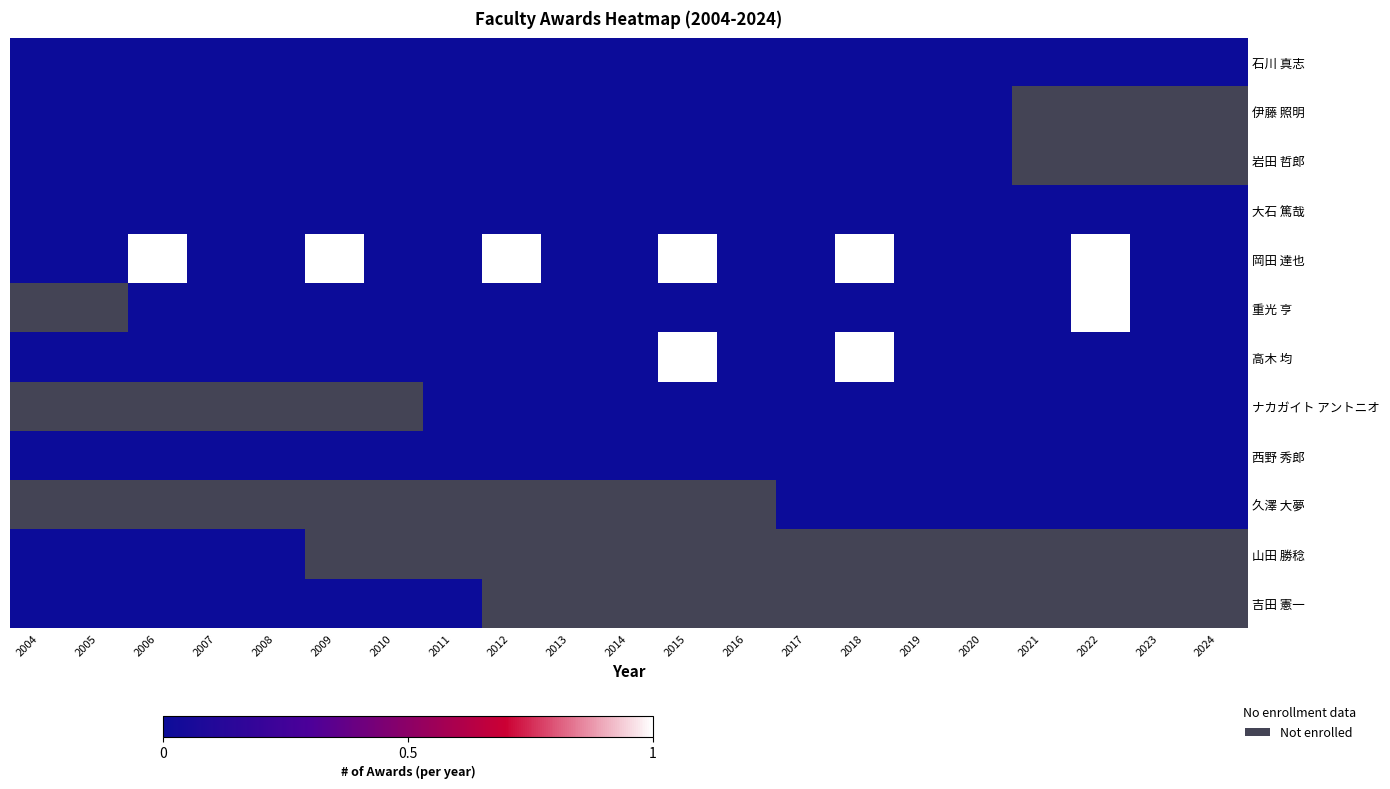

Which series has the largest total across all categories?

岡田 達也